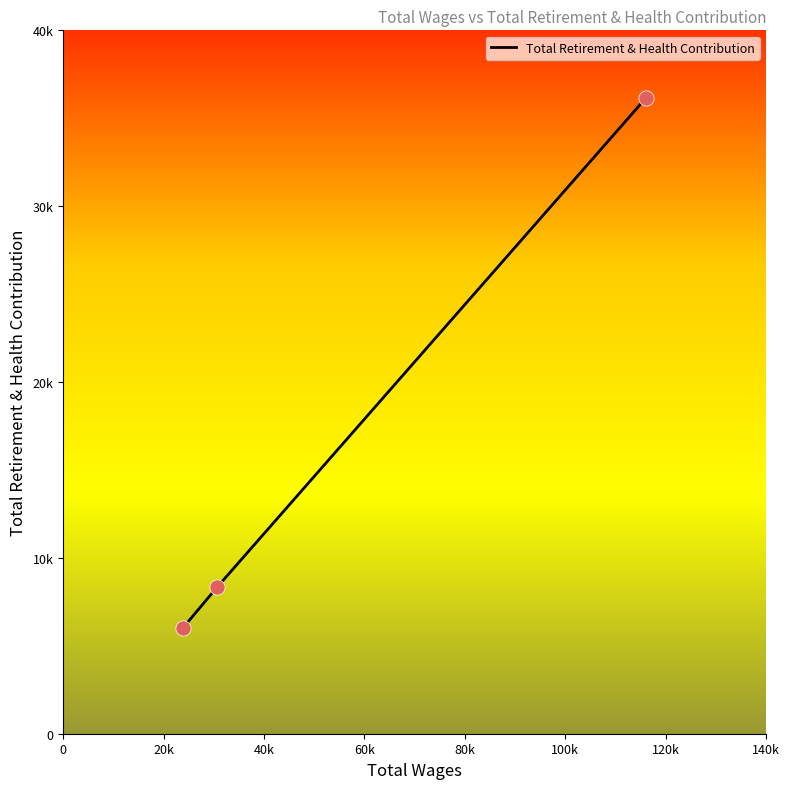

Approximately how many times larger is the value at 40k compared to 0?

0.2